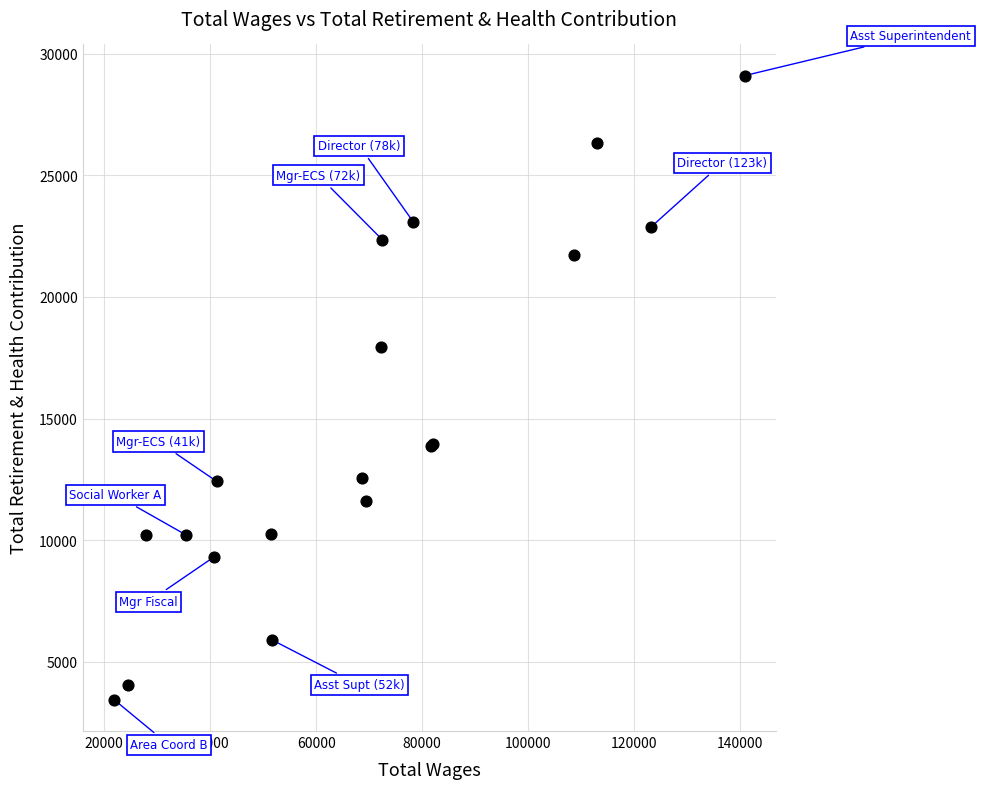

What Y value in the scatter plot is closest to 16265?

17942